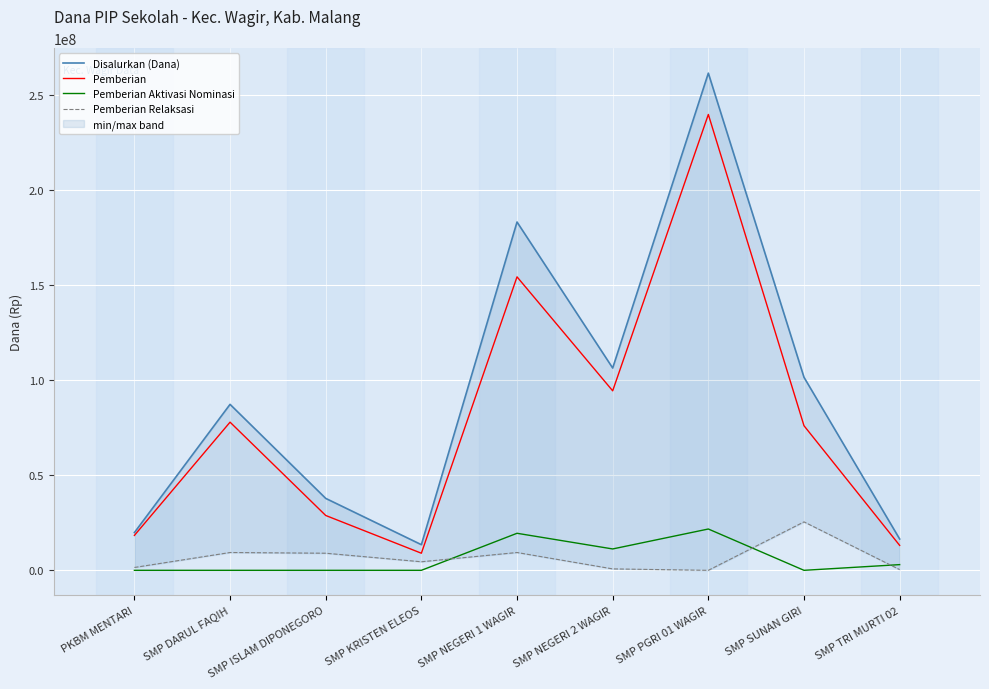

At how many categories does at least one series exceed 199779137?

1